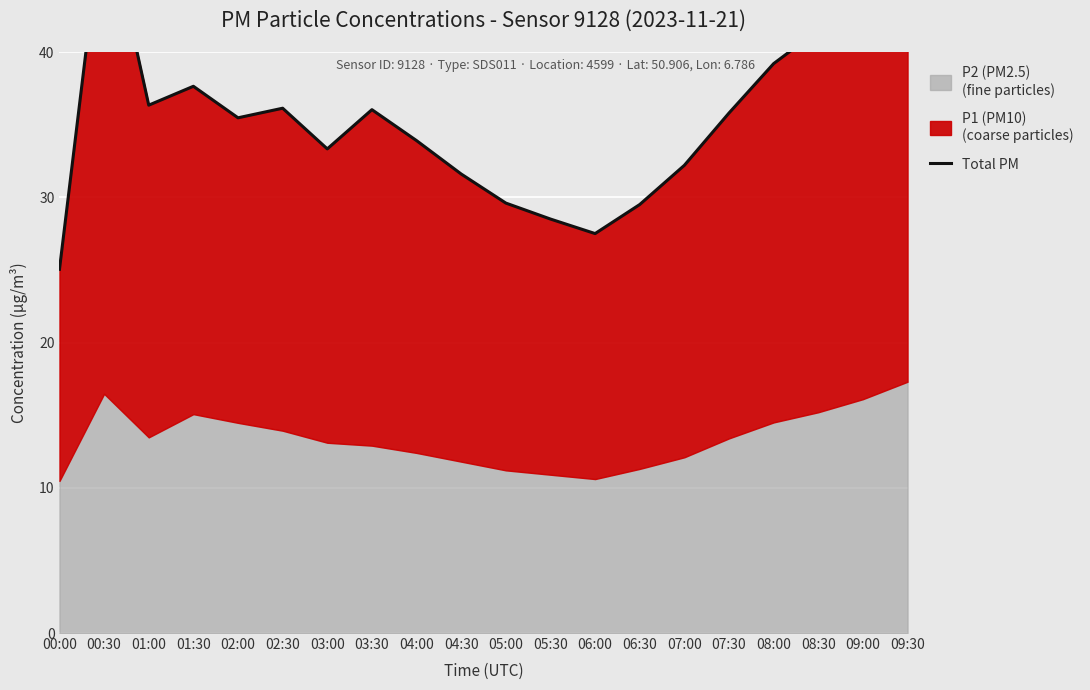

Reading left to right, extract all data points from this chart.

00:00=25.0	00:30=50.3	01:00=36.3	01:30=37.6	02:00=35.5	02:30=36.1	03:00=33.3	03:30=36.0	04:00=33.9	04:30=31.6	05:00=29.6	05:30=28.5	06:00=27.5	06:30=29.5	07:00=32.2	07:30=35.8	08:00=39.2	08:30=41.5	09:00=44.2	09:30=47.8